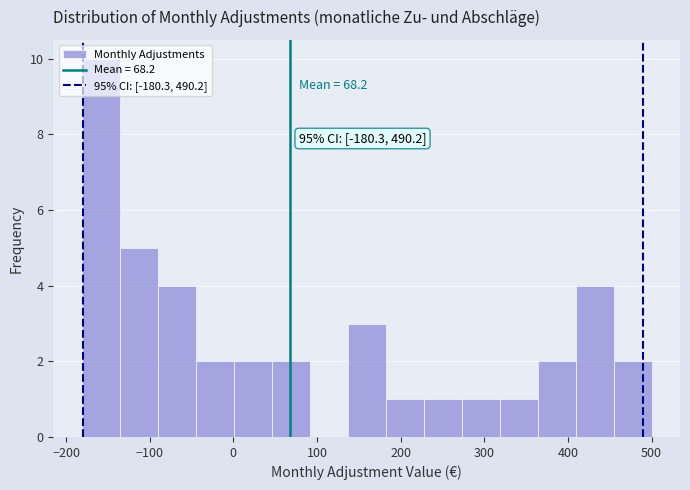

Which range on the x-axis has the tallest bar?

-180 to -140